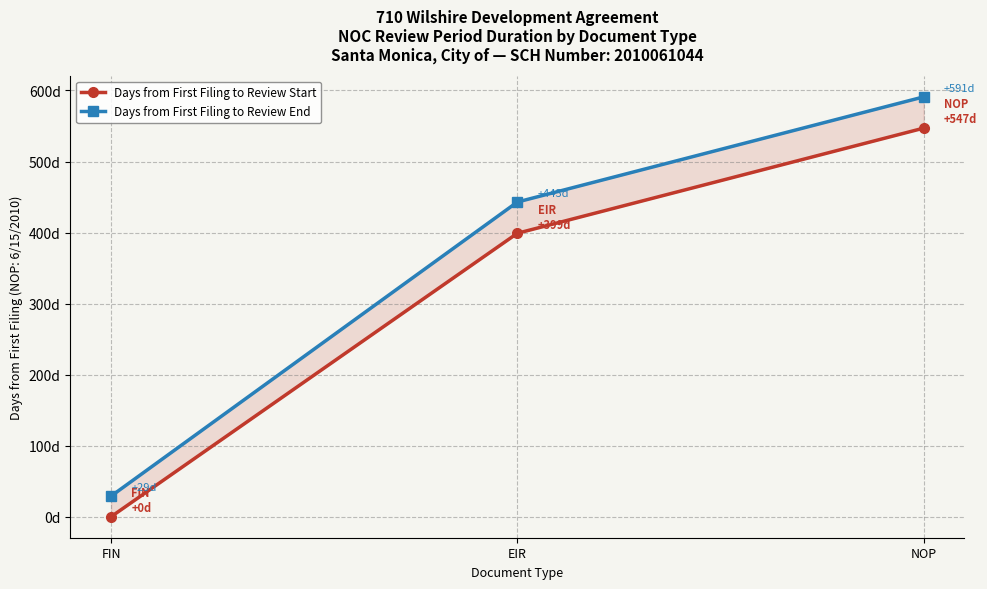

At how many categories does at least one series exceed 482?

1